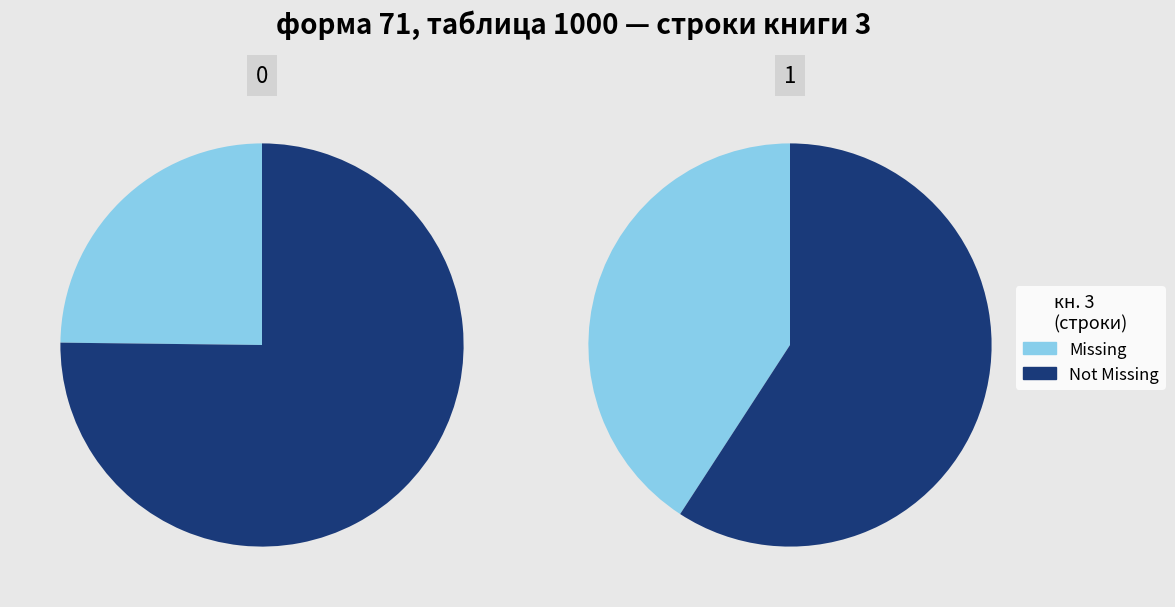

At 101, list the series in order from largest to smallest.

Not Missing, Missing